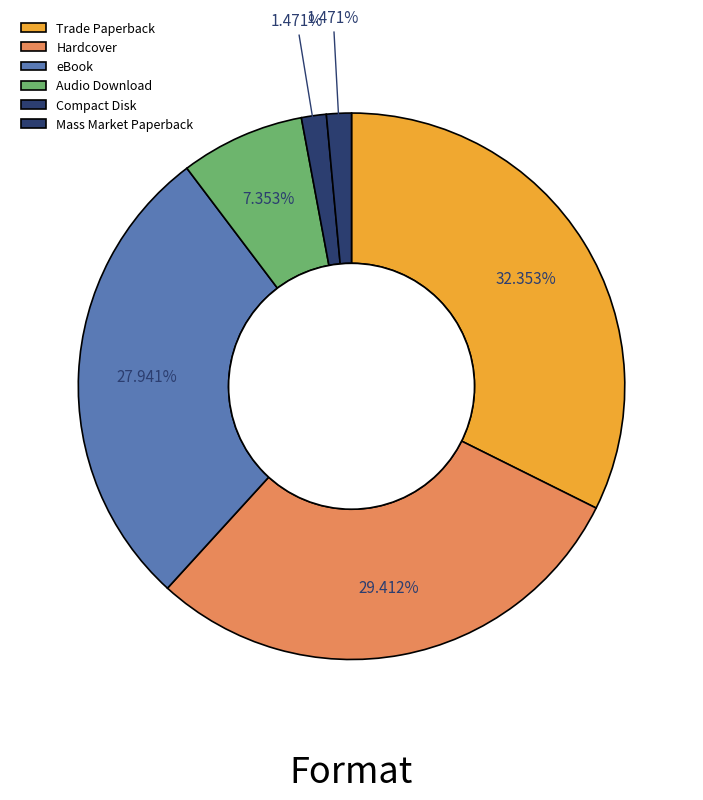

What is the smallest slice in the pie chart?

Compact Disk